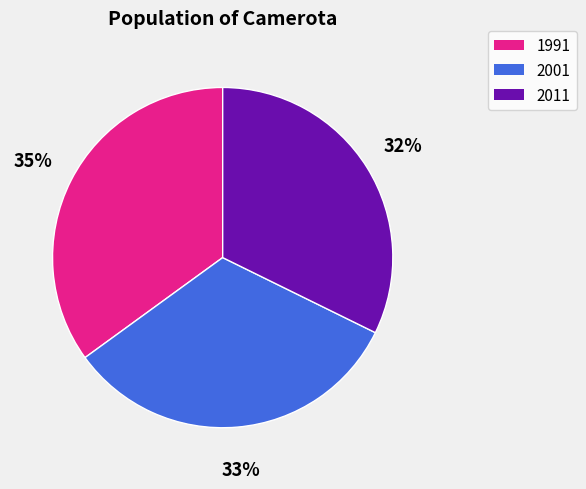

What is the largest slice in the pie chart?

1991